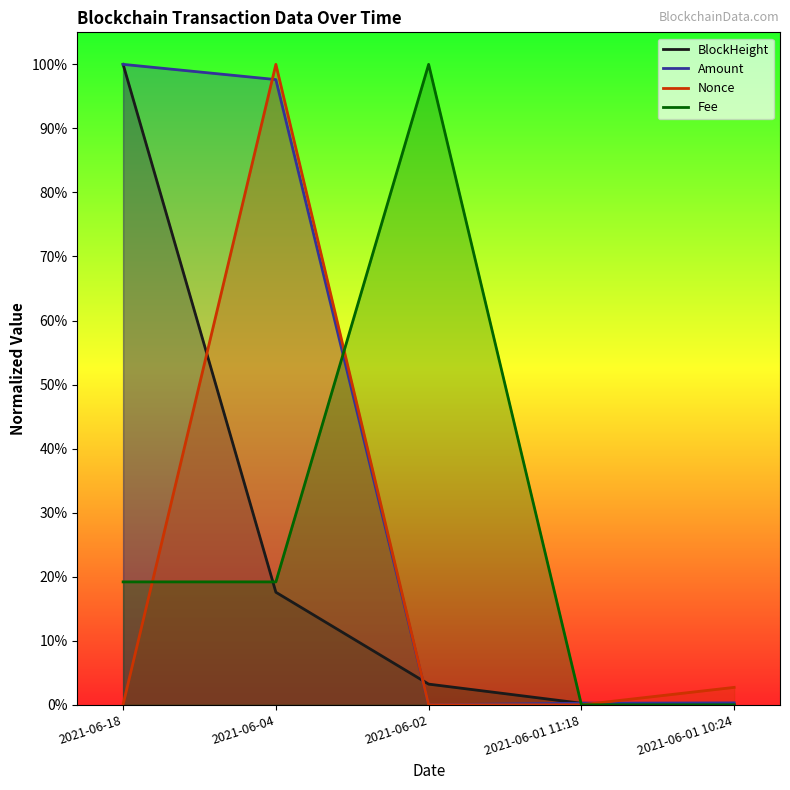

What is the difference between the maximum and minimum values in the BlockHeight series?

1.0